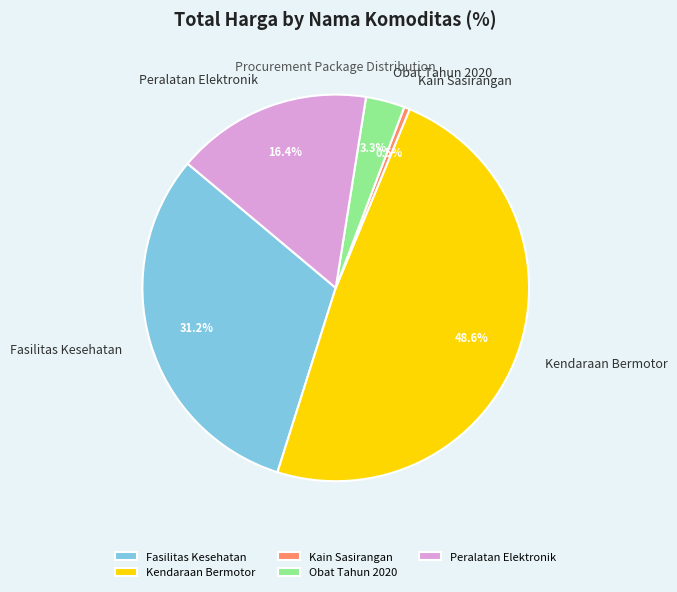

How many segments does this pie chart have?

5